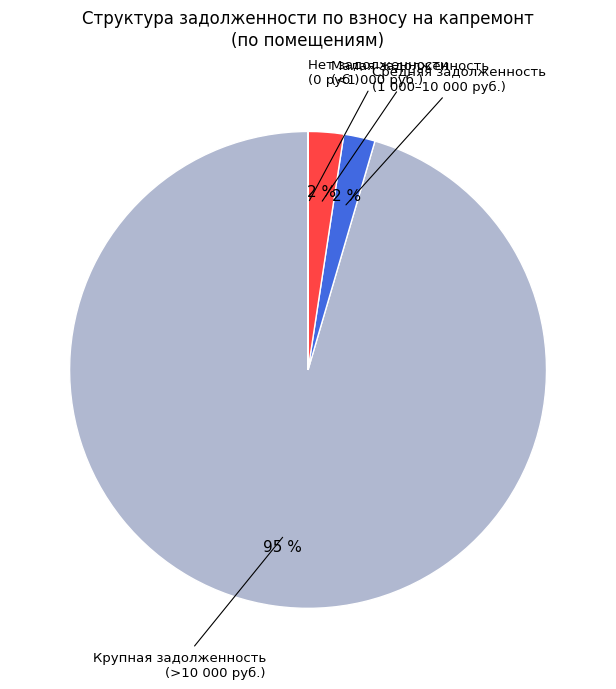

Is there any slice that represents more than half of the pie?

Yes